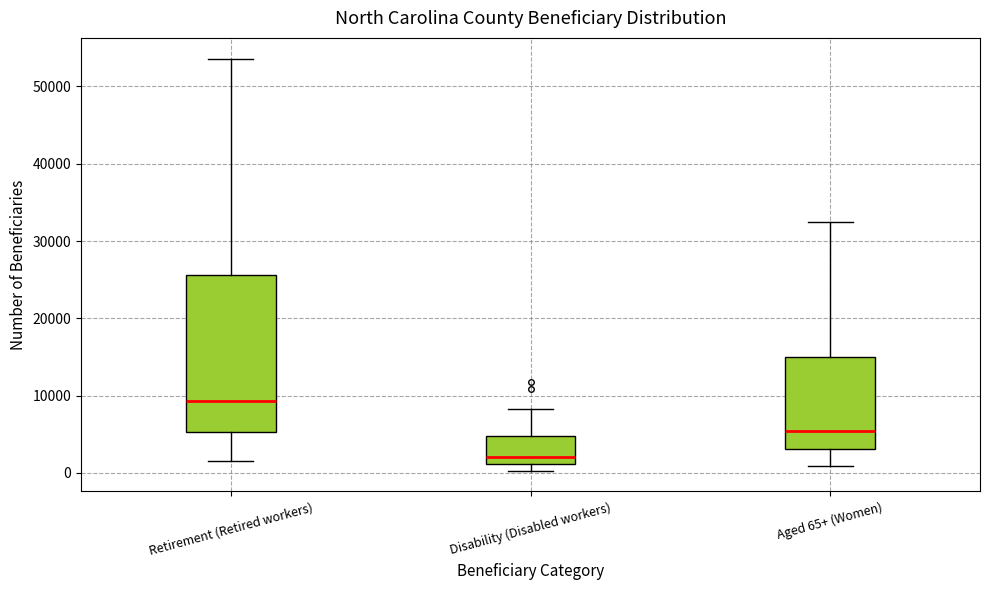

Reading left to right, read every box against the y-axis: the position of its median line, the range the box covers, and the ends of its whiskers. The values are not printed on the chart, so give them approximately, as read against the axis.

Retirement (Retired workers): median 9000, box 5000 to 26000, whiskers 2000 to 54000
Disability (Disabled workers): median 2000, box 1000 to 5000, whiskers 0 to 8000
Aged 65+ (Women): median 5000, box 3000 to 15000, whiskers 1000 to 33000